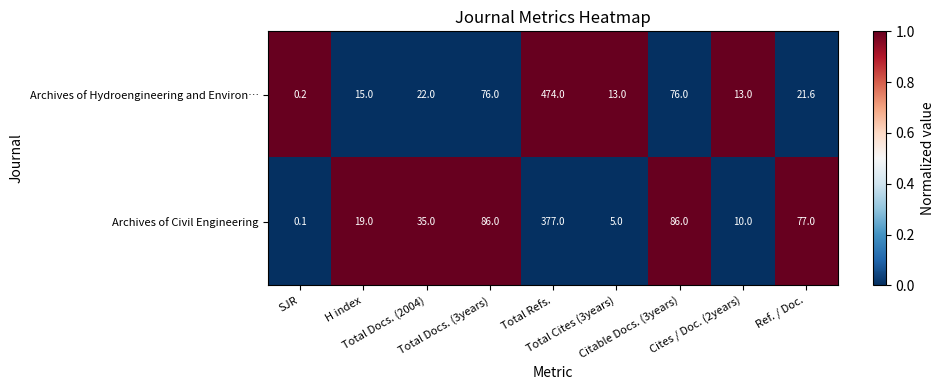

Between SJR and Total Docs. (3years), which series saw the biggest shift?

Archives of Civil Engineering